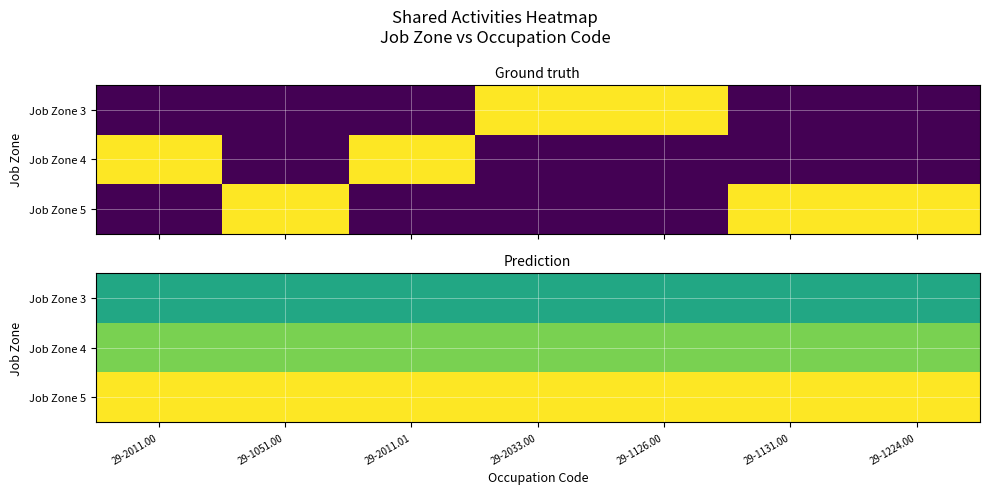

Which label corresponds to the smallest value in the chart?

29-2011.00